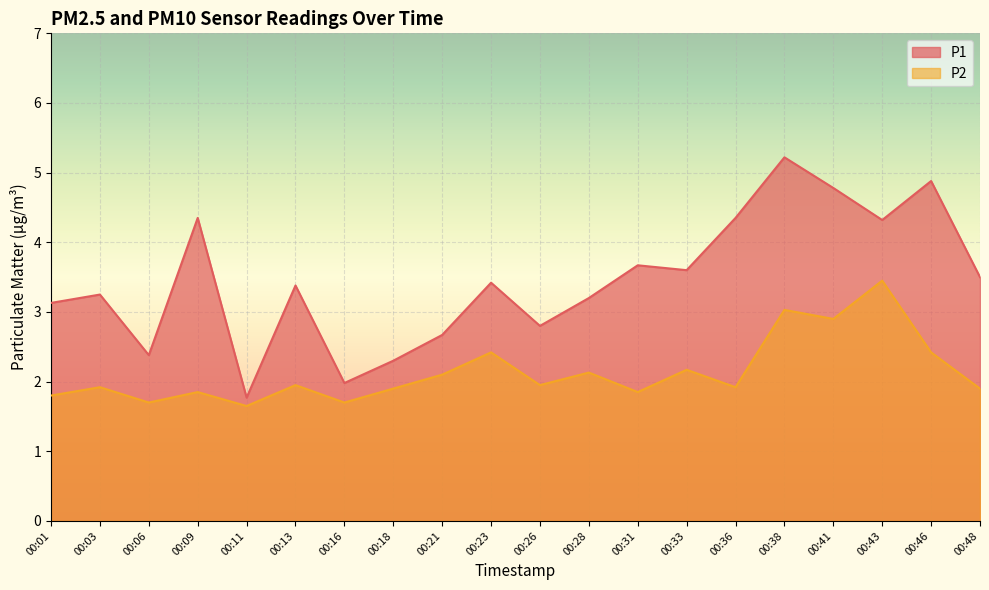

What are all the series names shown in the legend?

P1, P2